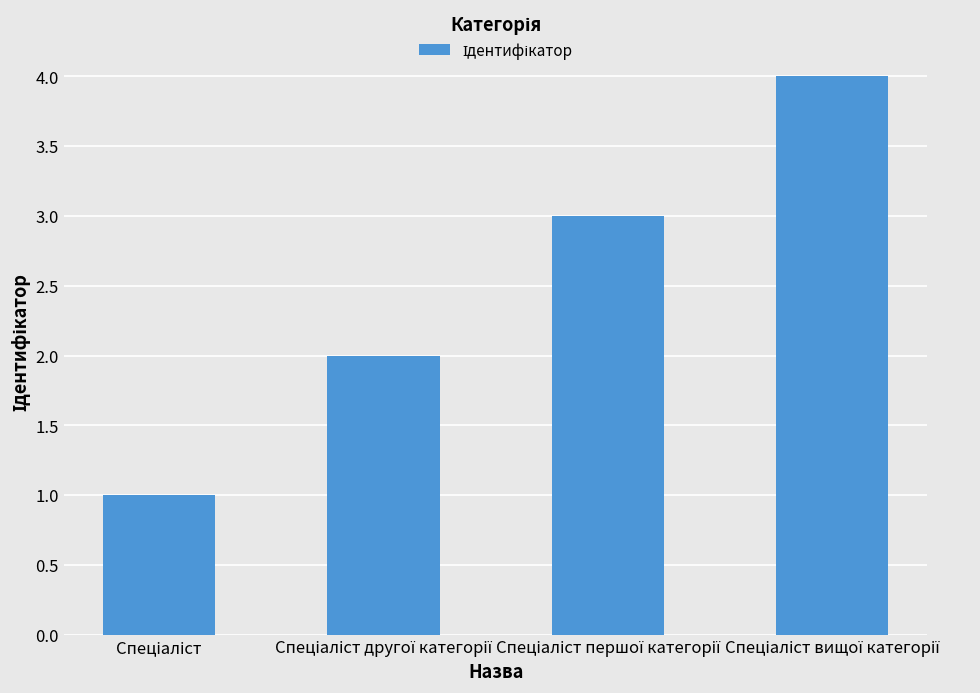

What is the difference between the maximum and minimum values?

3